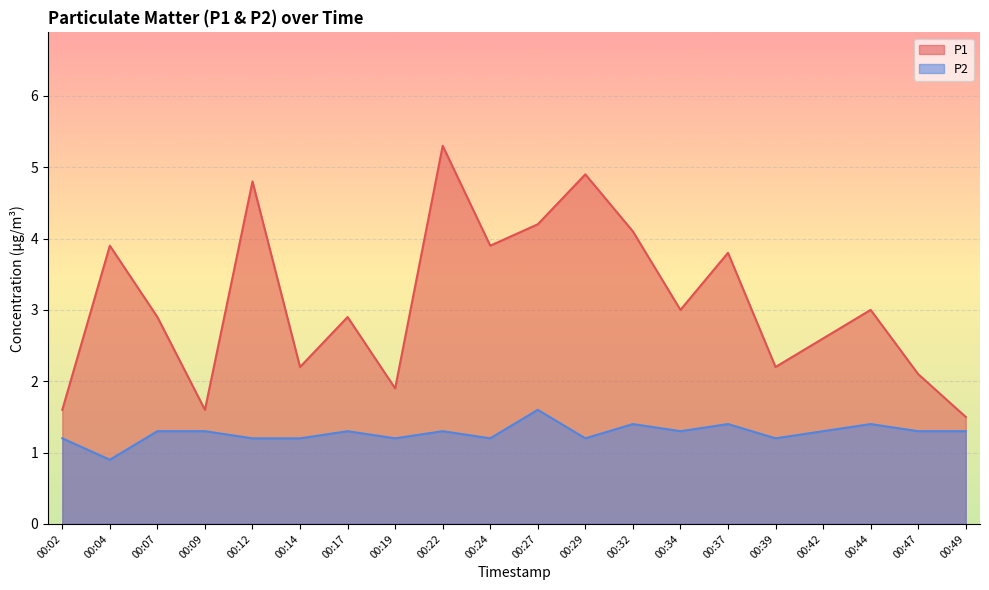

What is the difference between the P1 values at 00:34 and 00:29?

1.9